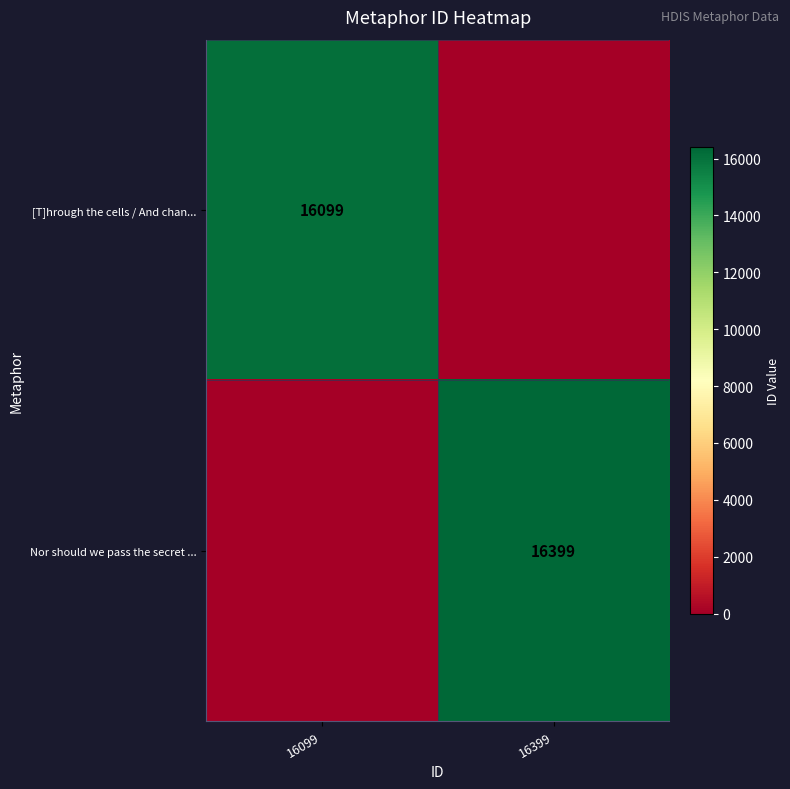

True or false: [T]hrough the cells / And chan... has a value of 25554 at 16099.

False